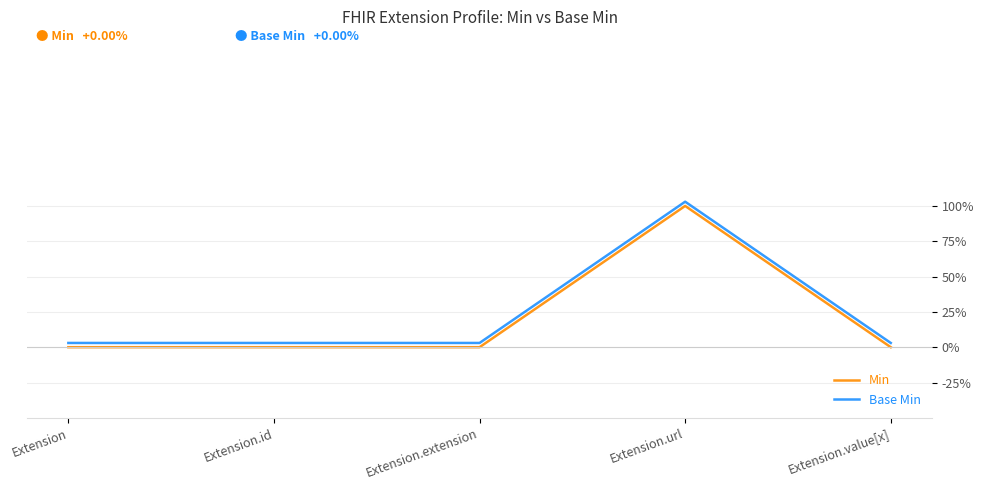

List the series in order of their peak value, highest first.

Base Min, Min